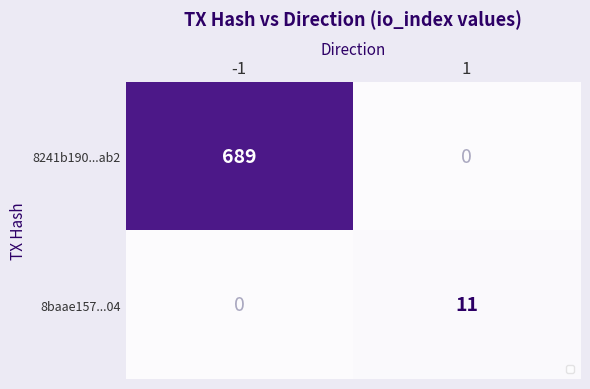

What is the difference between the maximum and minimum values in the 8baae157...04 series?

11